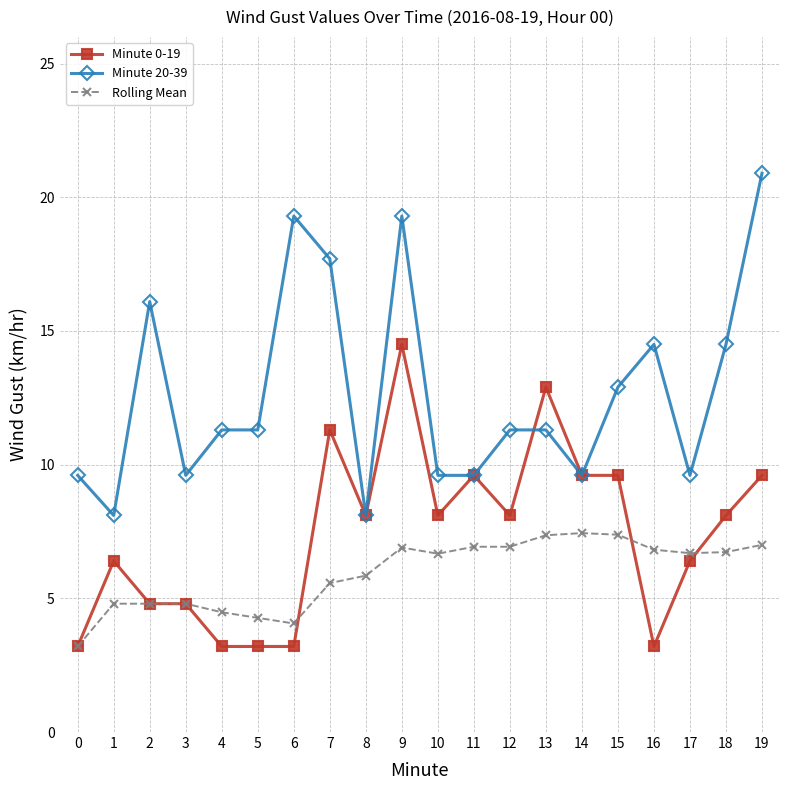

Count the number of categories in the chart.

20